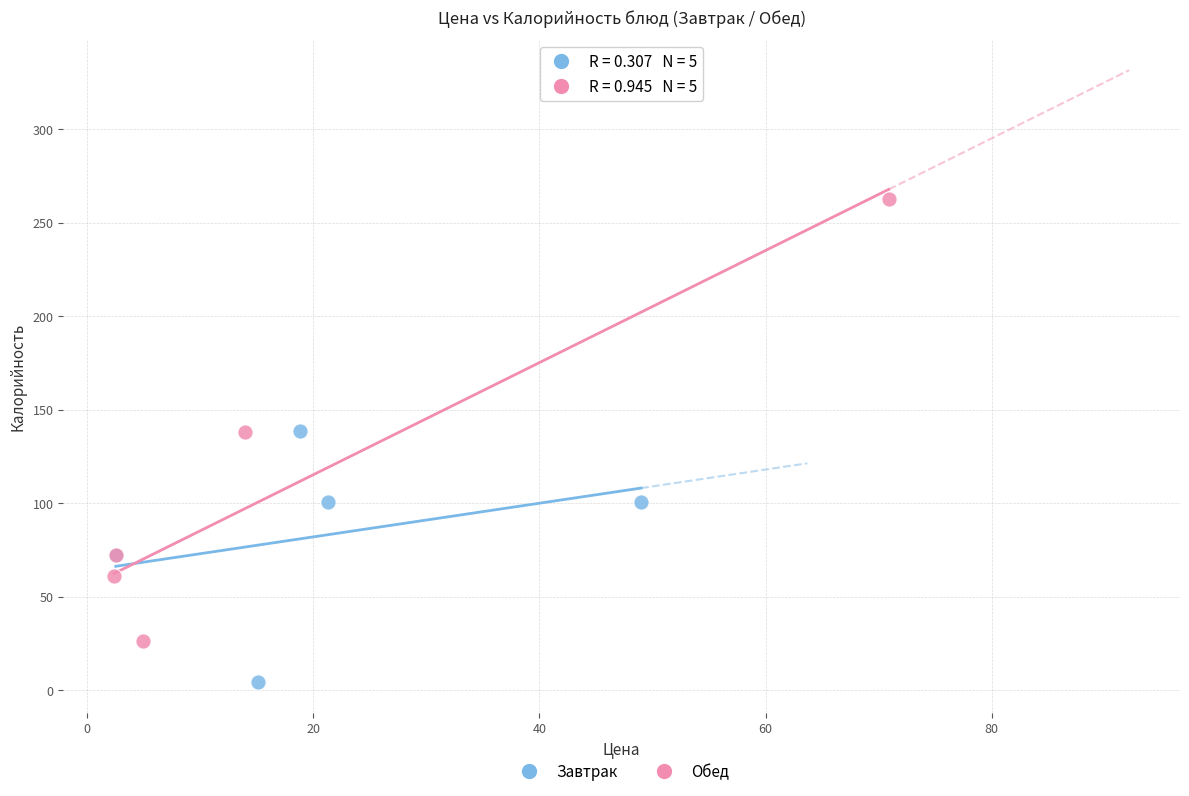

Which series has the largest Y range (max minus min)?

Обед